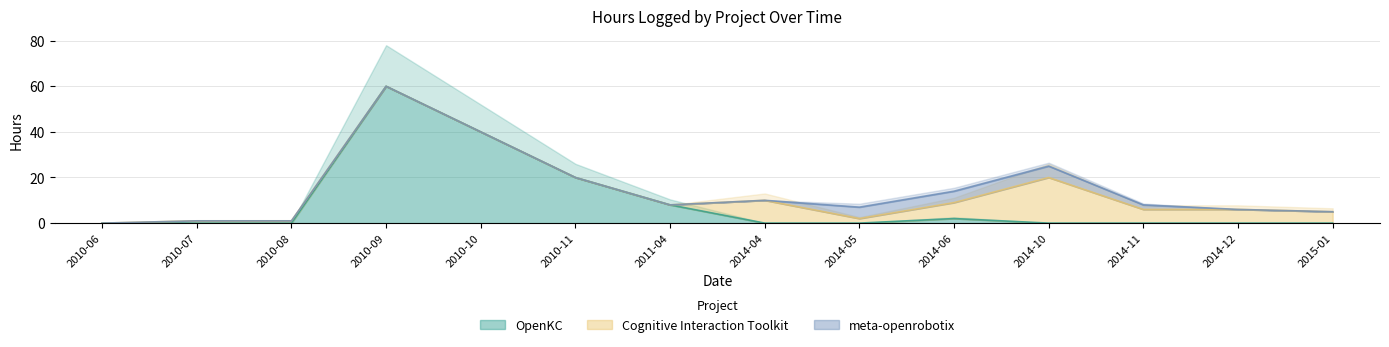

What is the greatest value displayed?

60